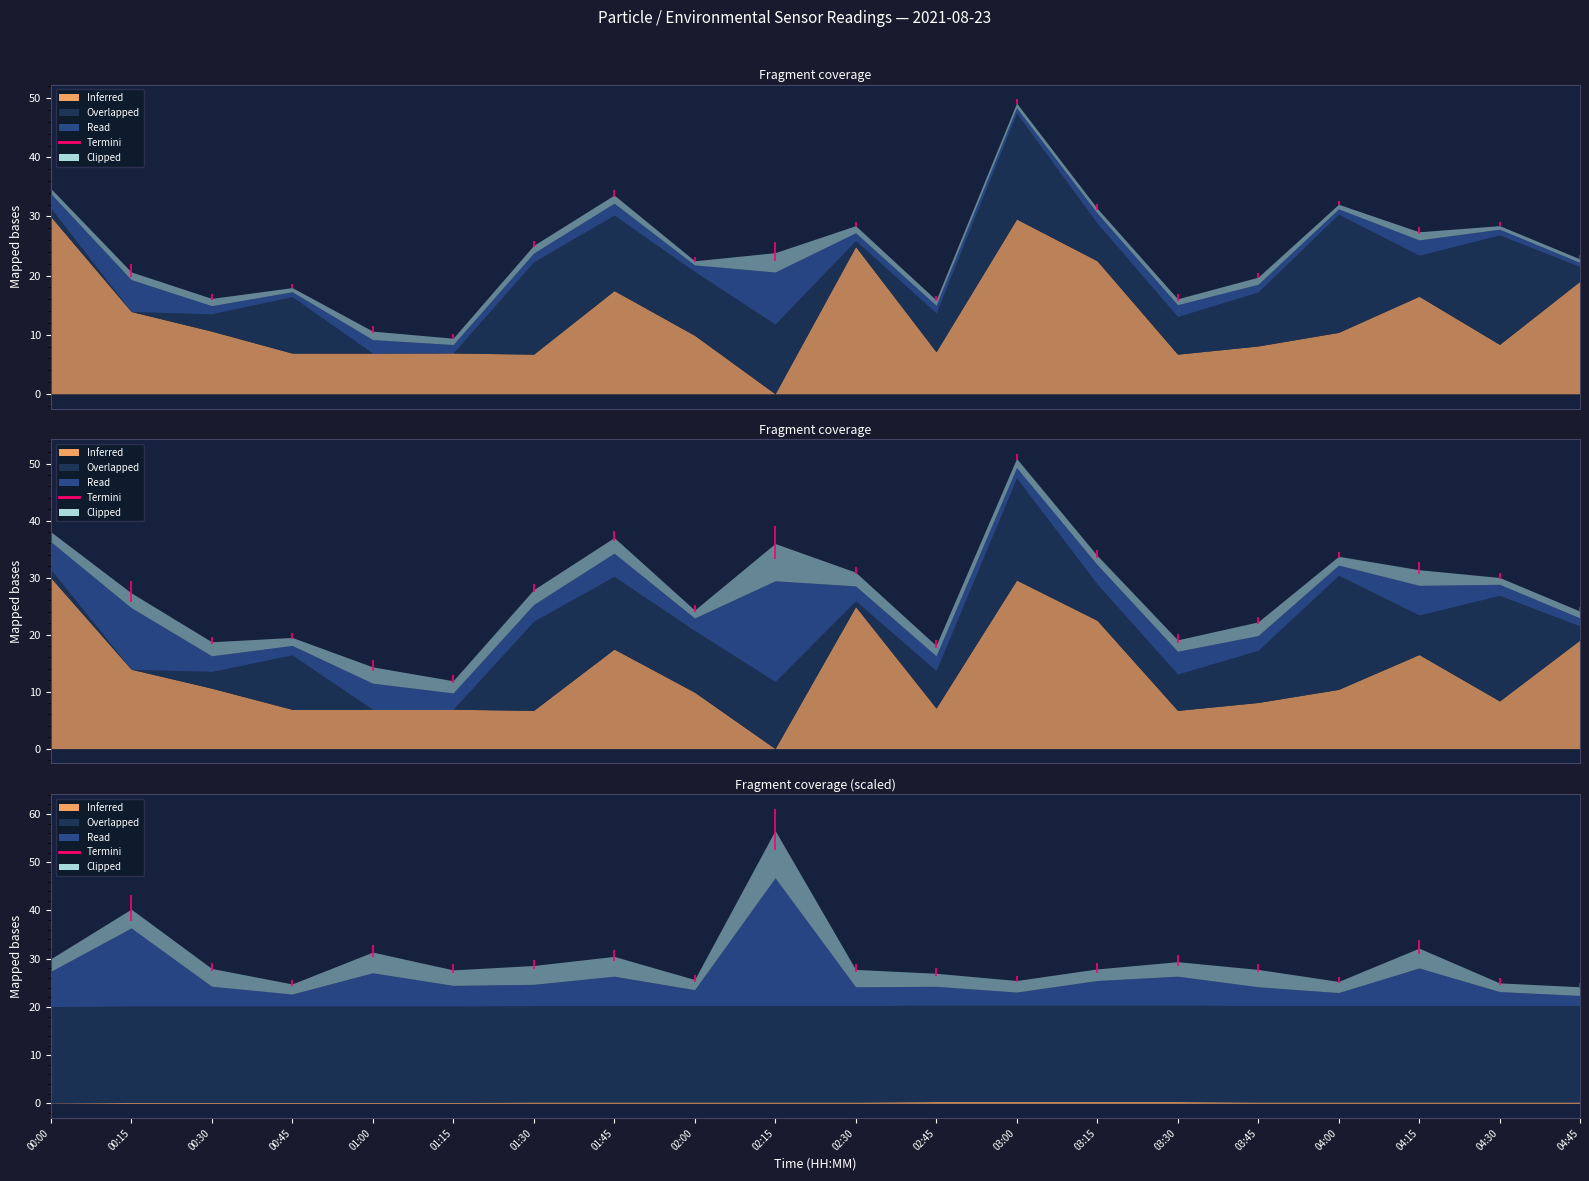

Does the chart have visible grid lines?

No